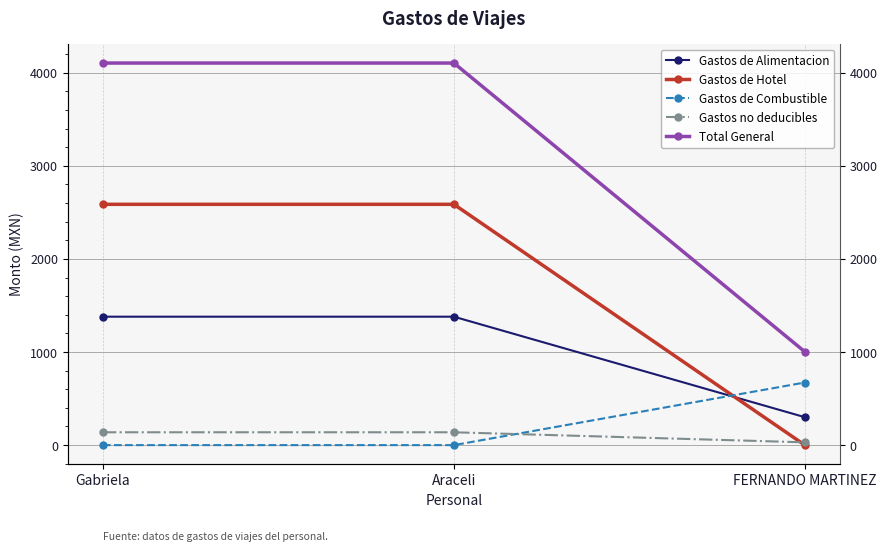

Which has a higher value, Araceli or Gabriela?

Araceli